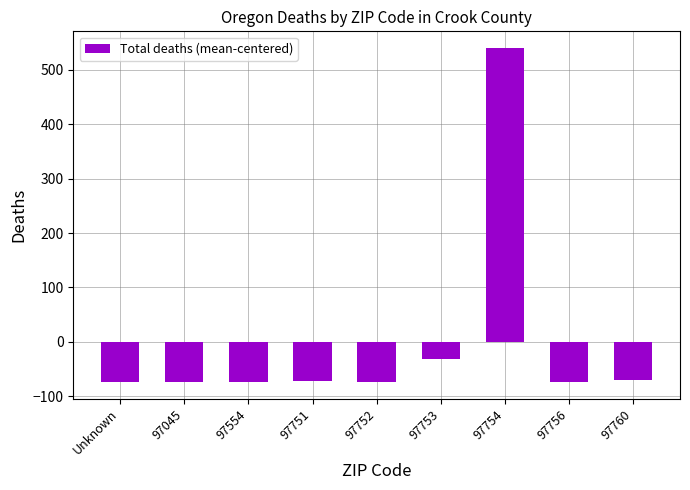

At which label is the value closest to 233?

97753